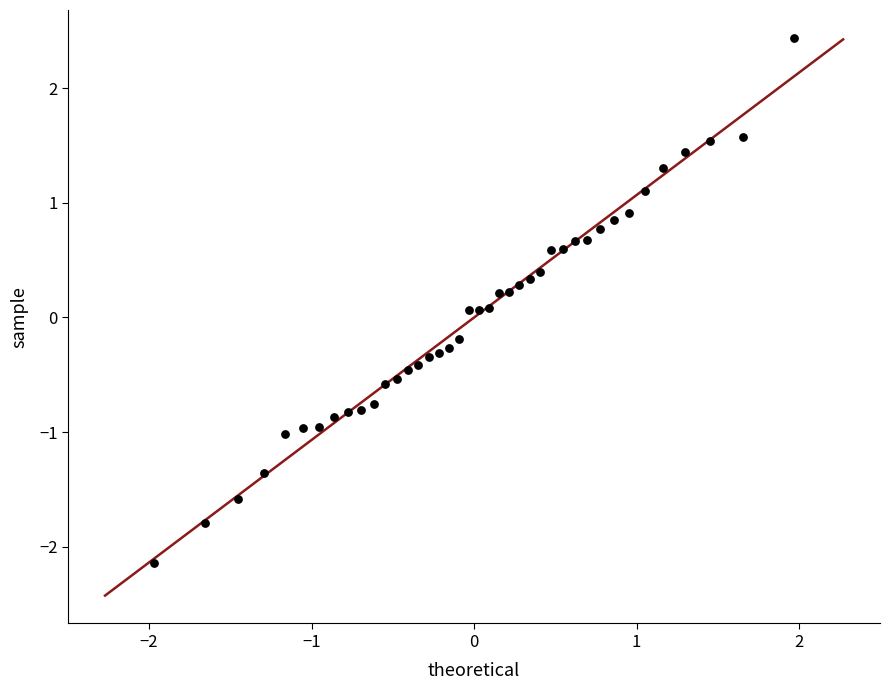

What is the range of X values (max minus min)?

3.9